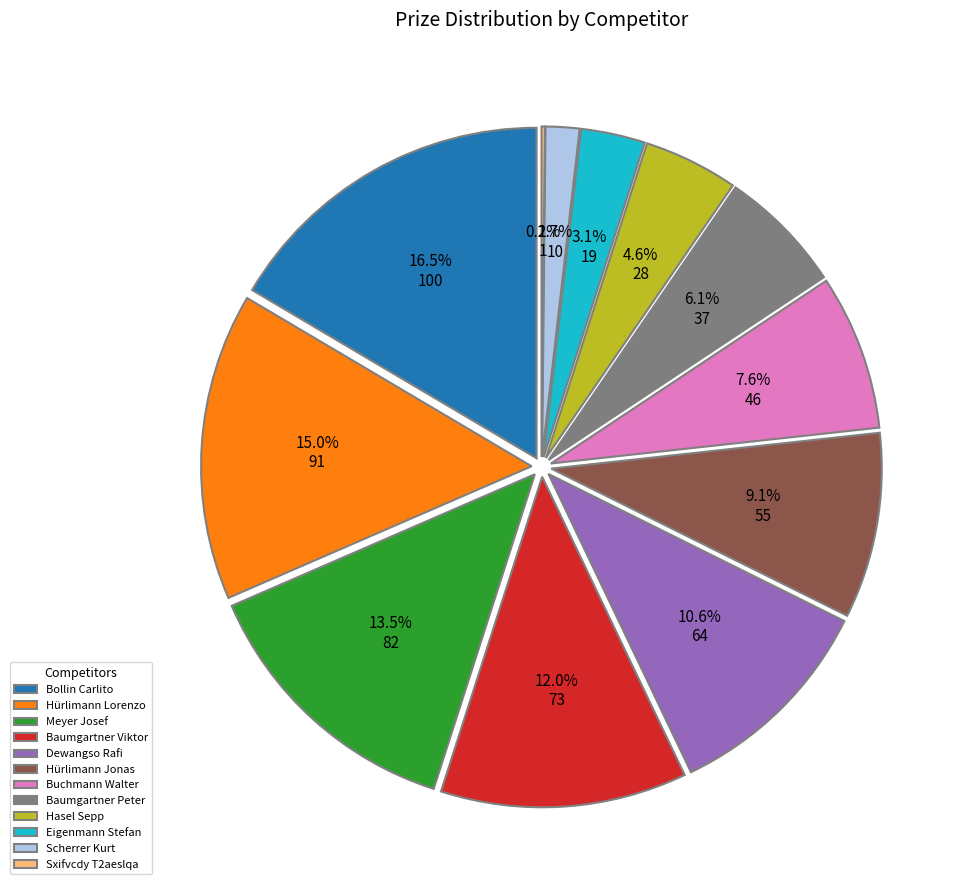

How many slices are in this pie chart?

12